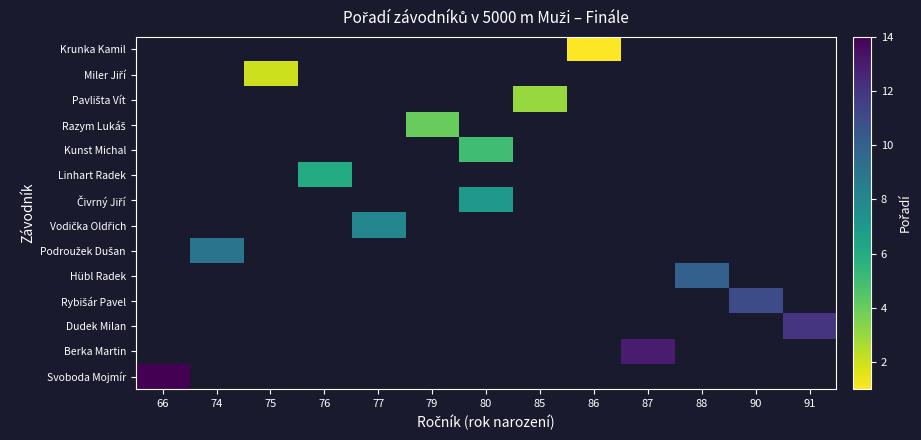

Is the value of Berka Martin at 80 greater than the value of Čivrný Jiří at 77?

No